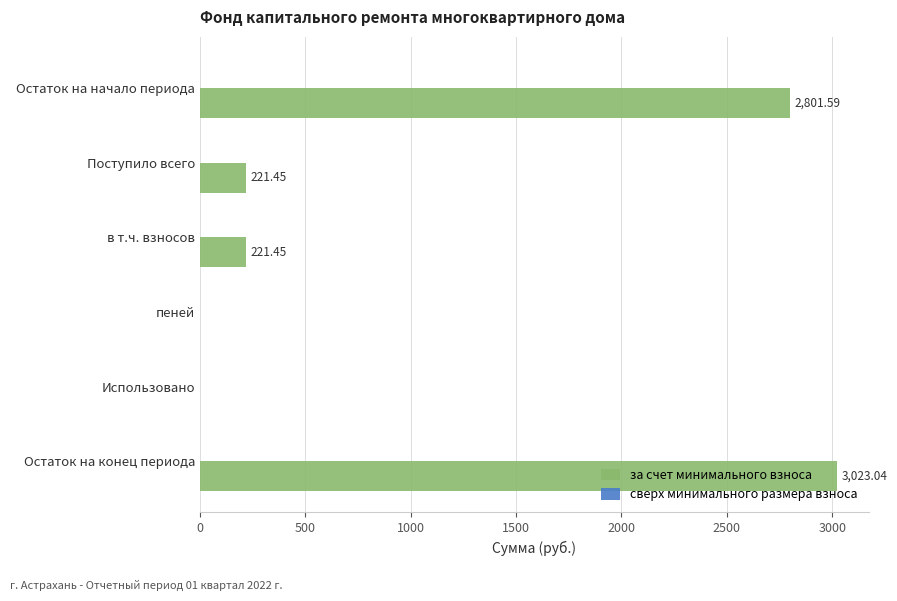

Which label corresponds to the largest value in the chart?

Остаток на конец периода